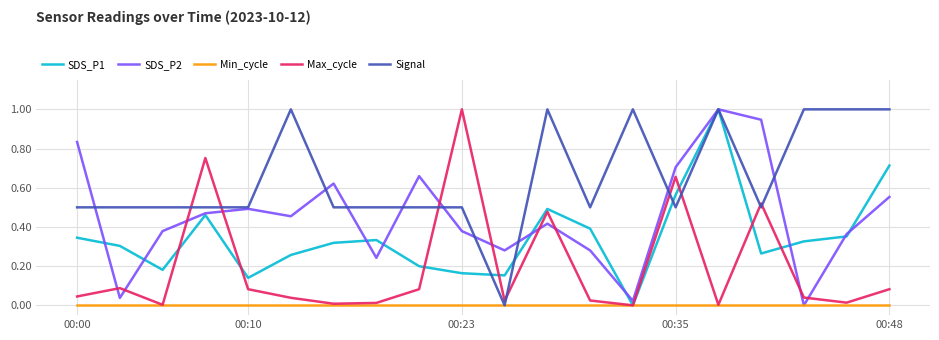

True or false: Max_cycle and Signal intersect in this chart.

True